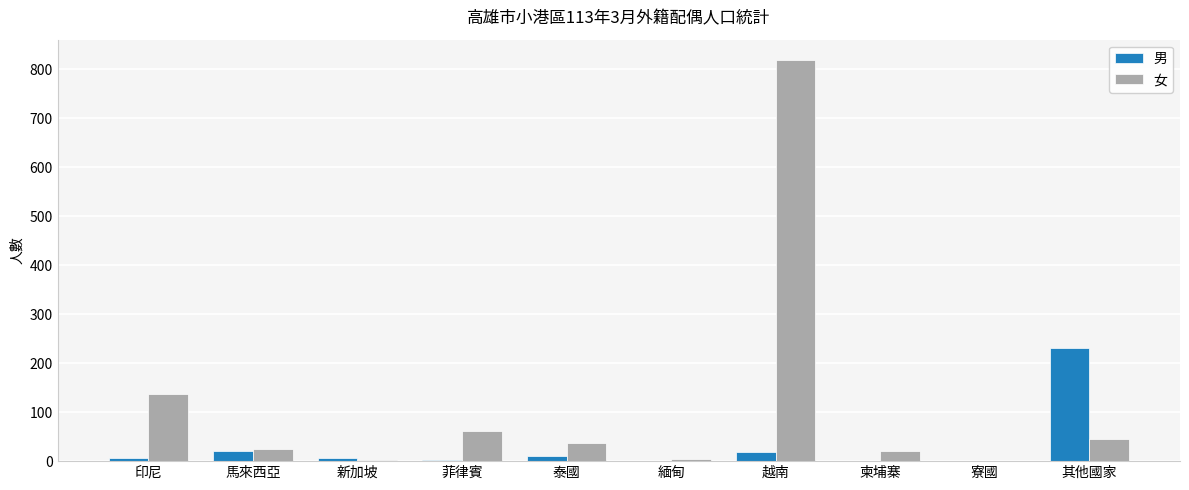

What is the total value across all series at 越南?

837